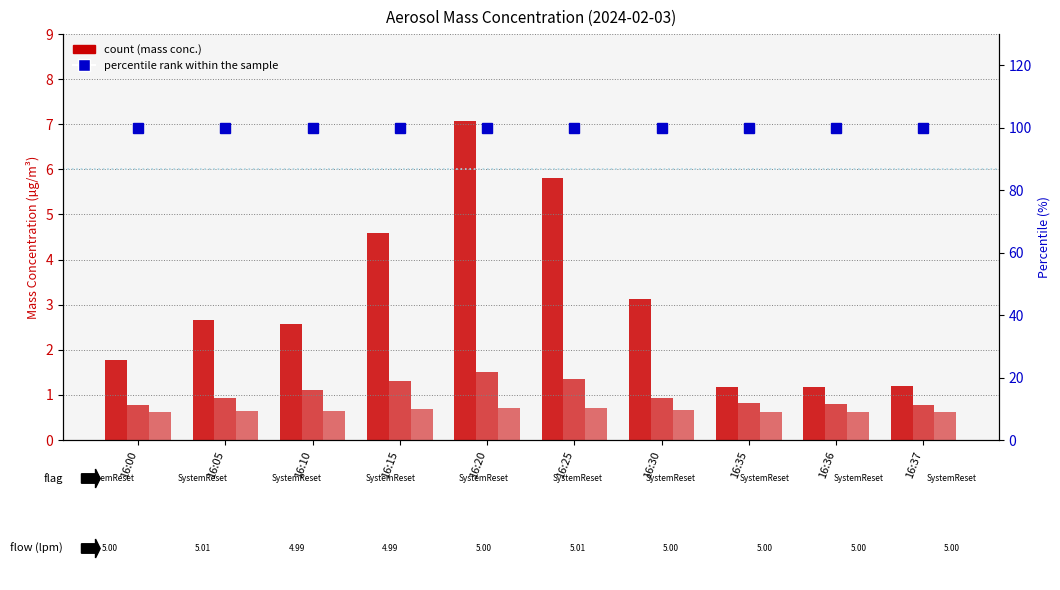

Is it true that X2_M11 (fine) equals 0.4 at 16:37?

False